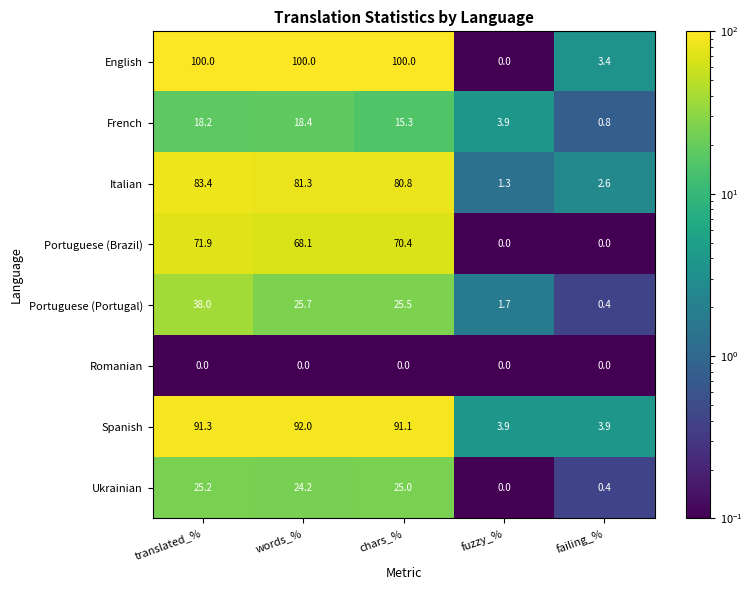

At how many categories does at least one series exceed 51?

3